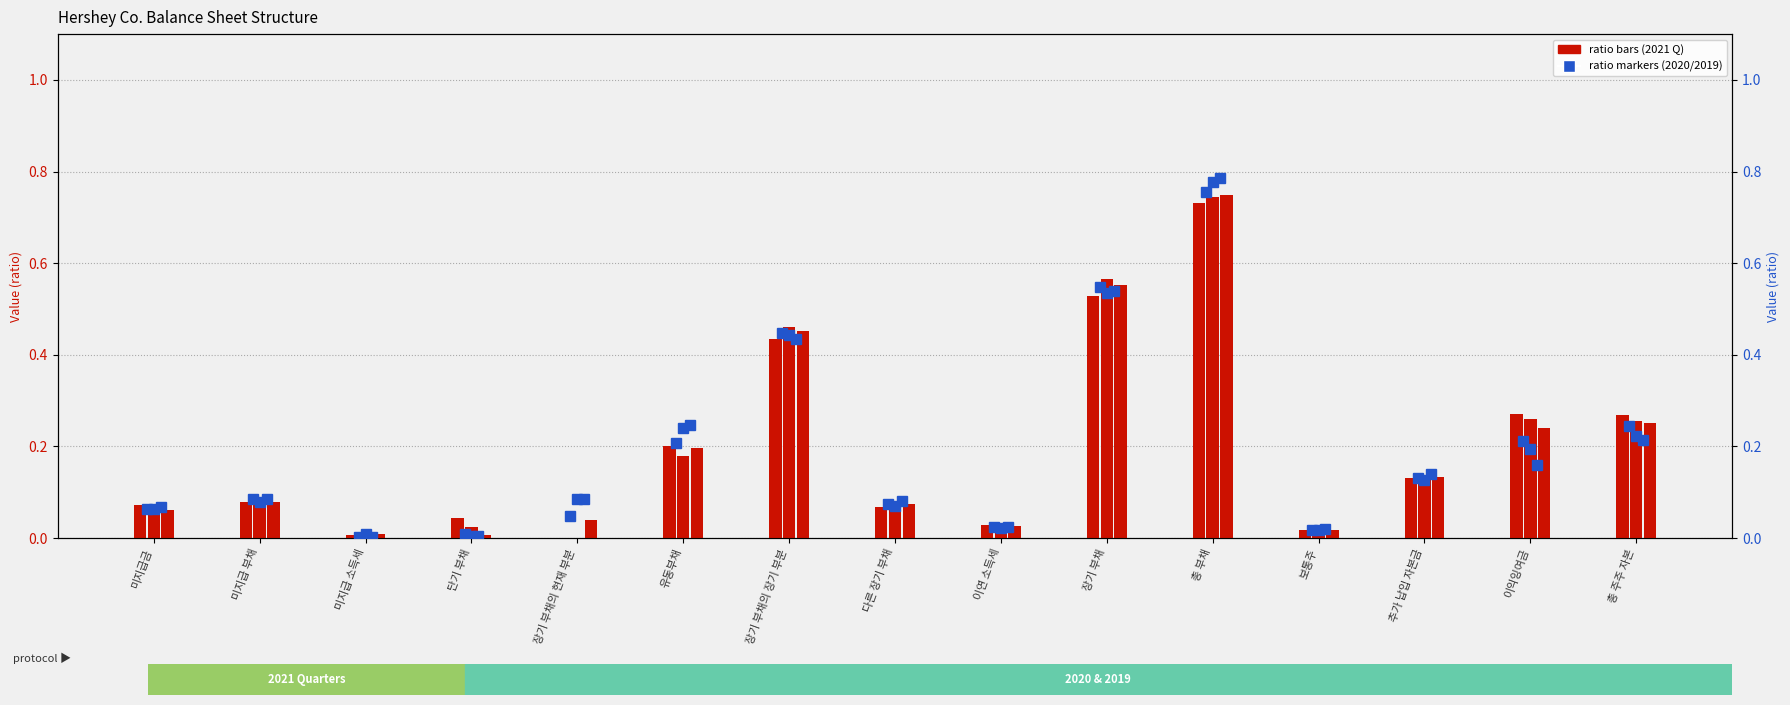

What is the maximum value shown in the chart?

0.8